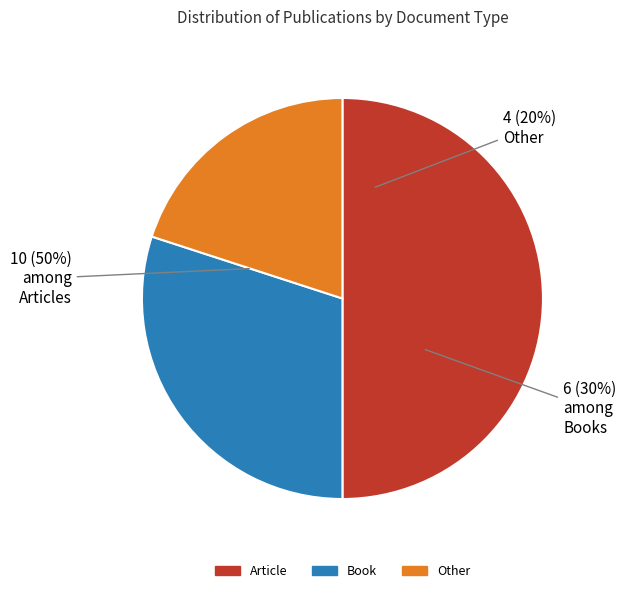

Is Other the majority of the pie?

No